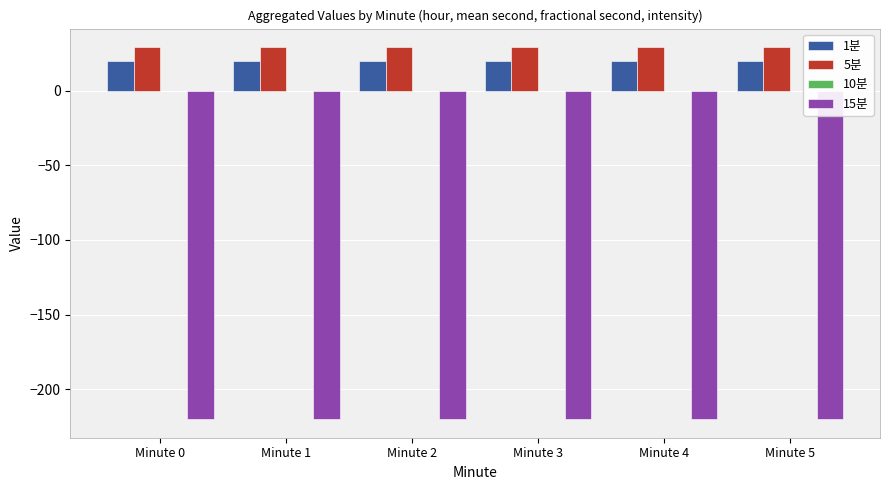

What is the maximum value shown in the chart?

29